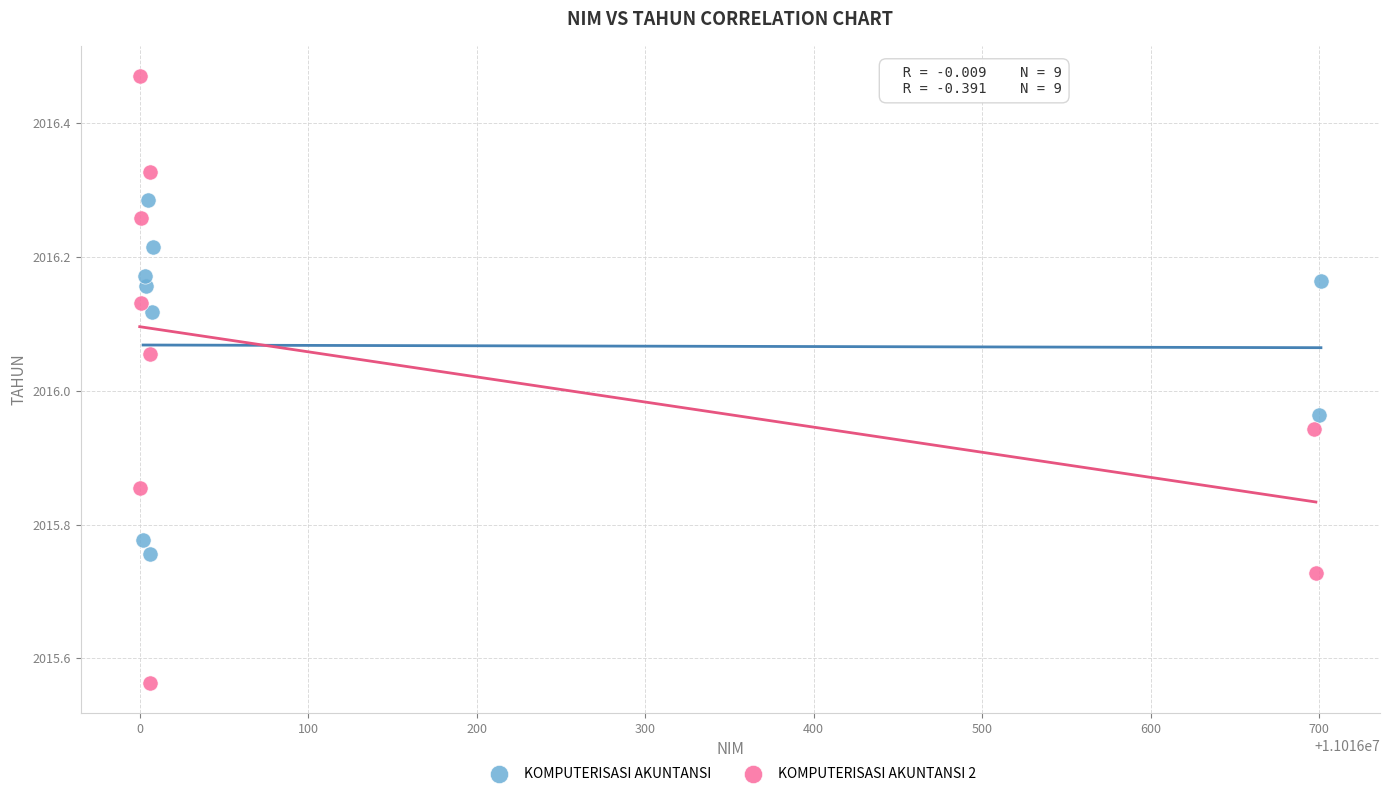

Which series contains the lowest Y value?

KOMPUTERISASI AKUNTANSI 2